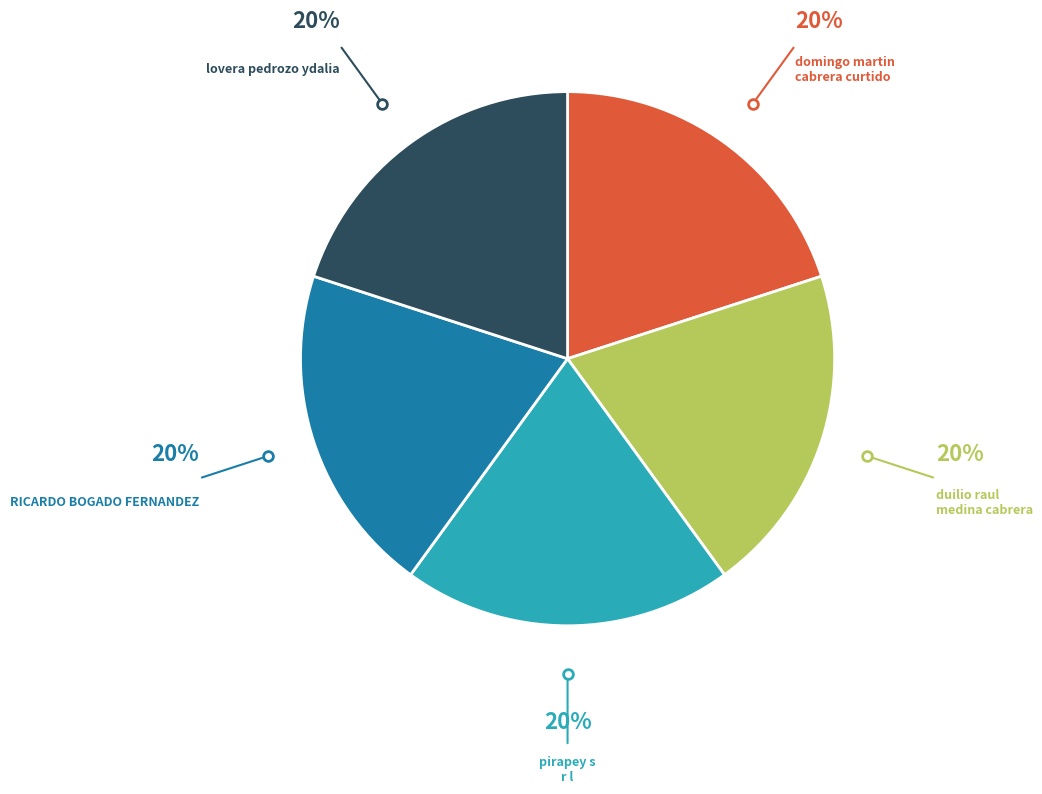

Is there any slice that represents more than half of the pie?

No